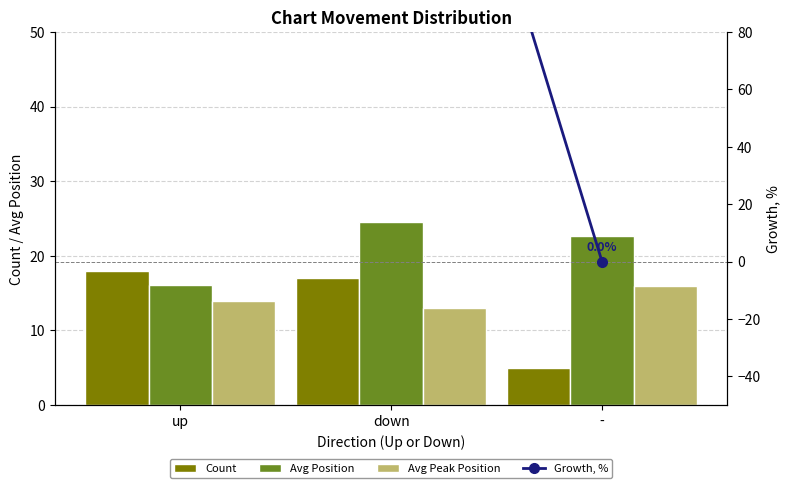

At which label is Avg Position closest to 20?

-